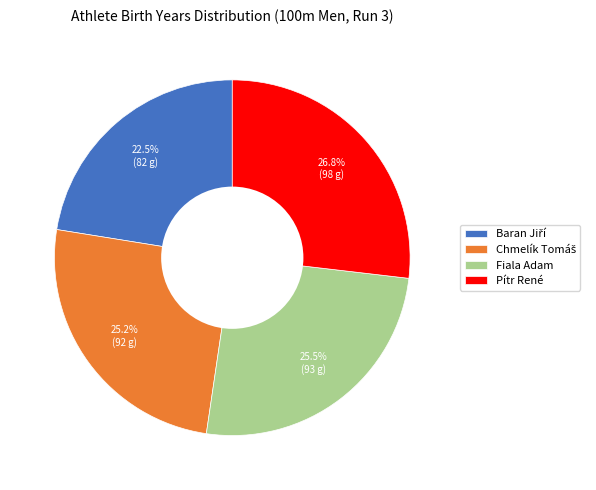

What percentage do Fiala Adam and Pítr René together represent?

52.3%